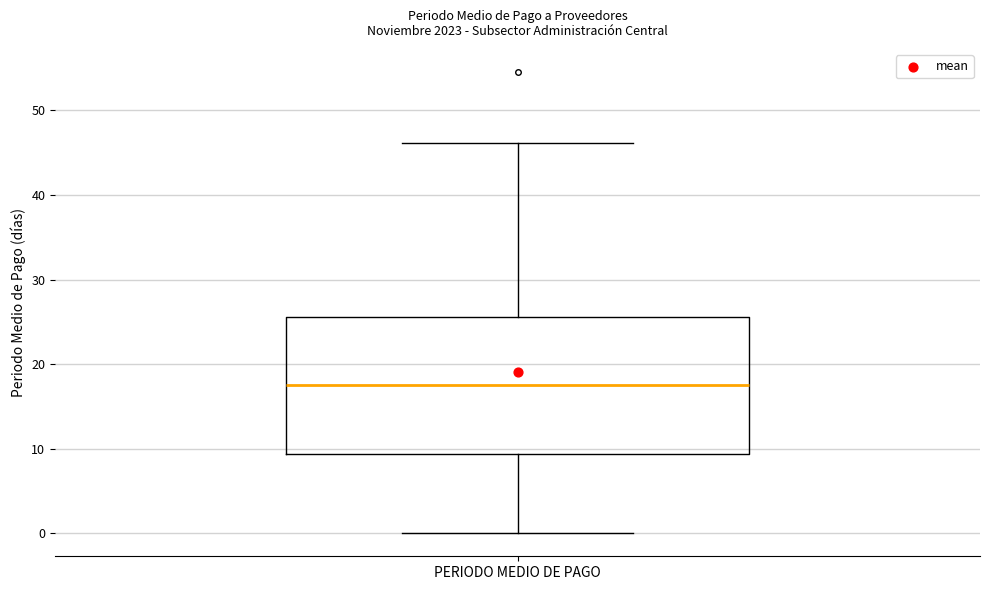

Read this box plot against the y-axis: the position of the median line, the range covered by the box, and the ends of both whiskers. The values are not printed on the chart, so give them approximately, as read against the axis.

median 18, box 9 to 26, whiskers 0 to 46